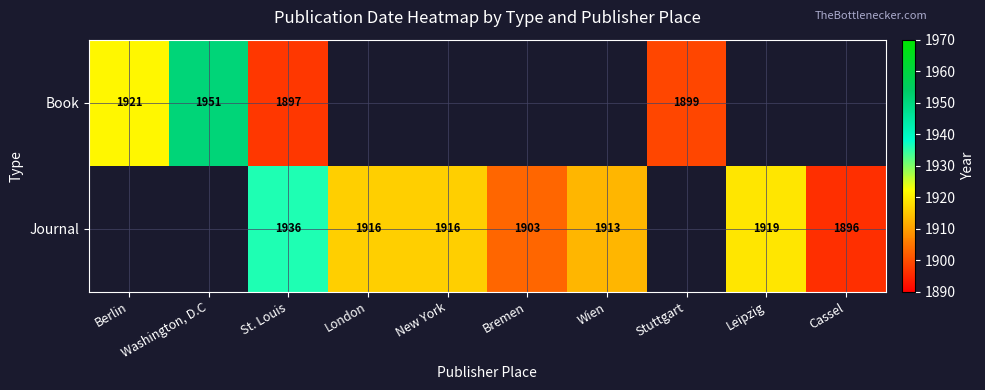

Is the value of Journal at Bremen greater than the value of Book at Washington, D.C?

No